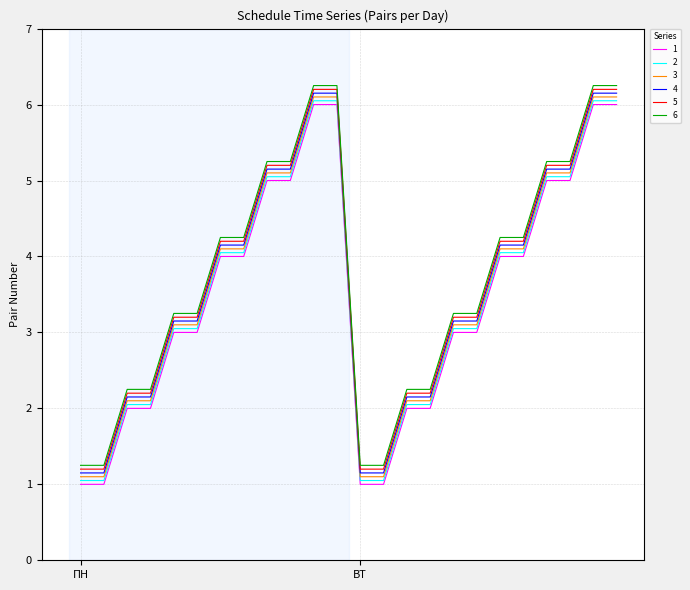

What is the highest value of the 3 series?

6.1